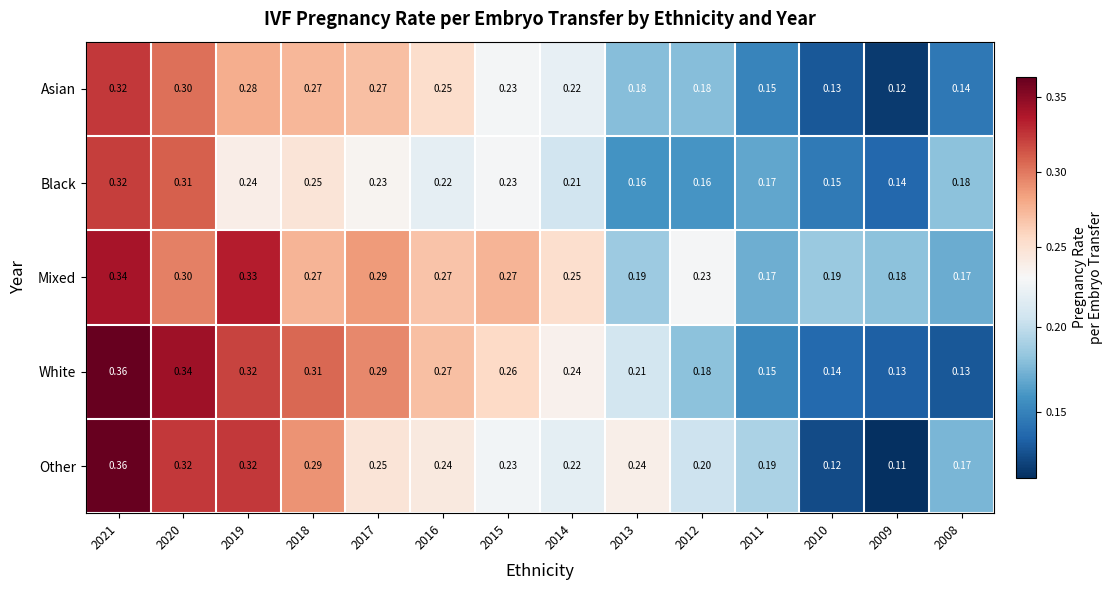

Which series changed the most between 2019 and 2008?

White